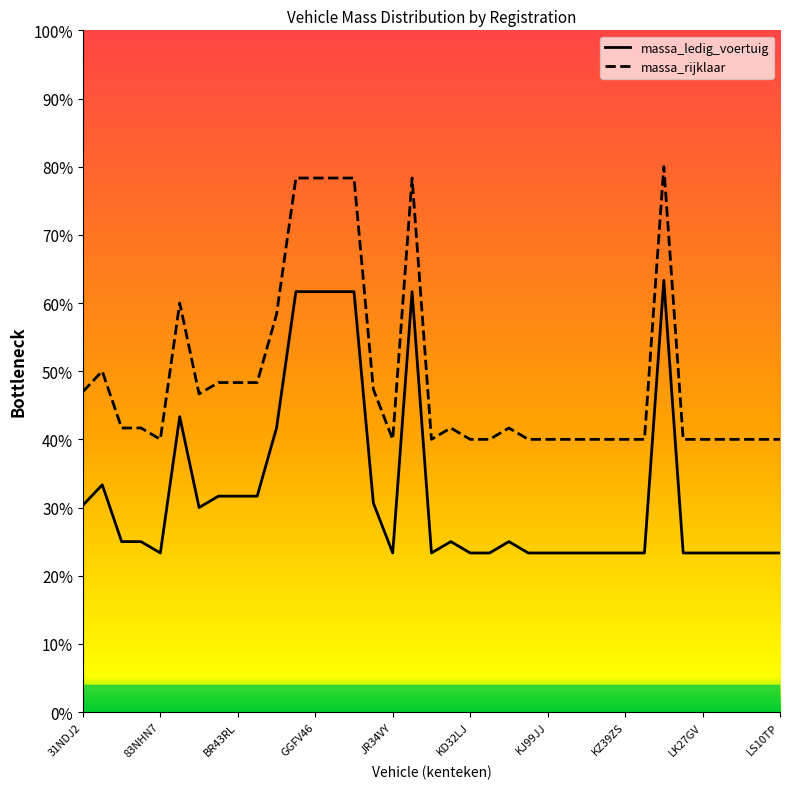

What is the lowest value of the massa_rijklaar series?

40.0